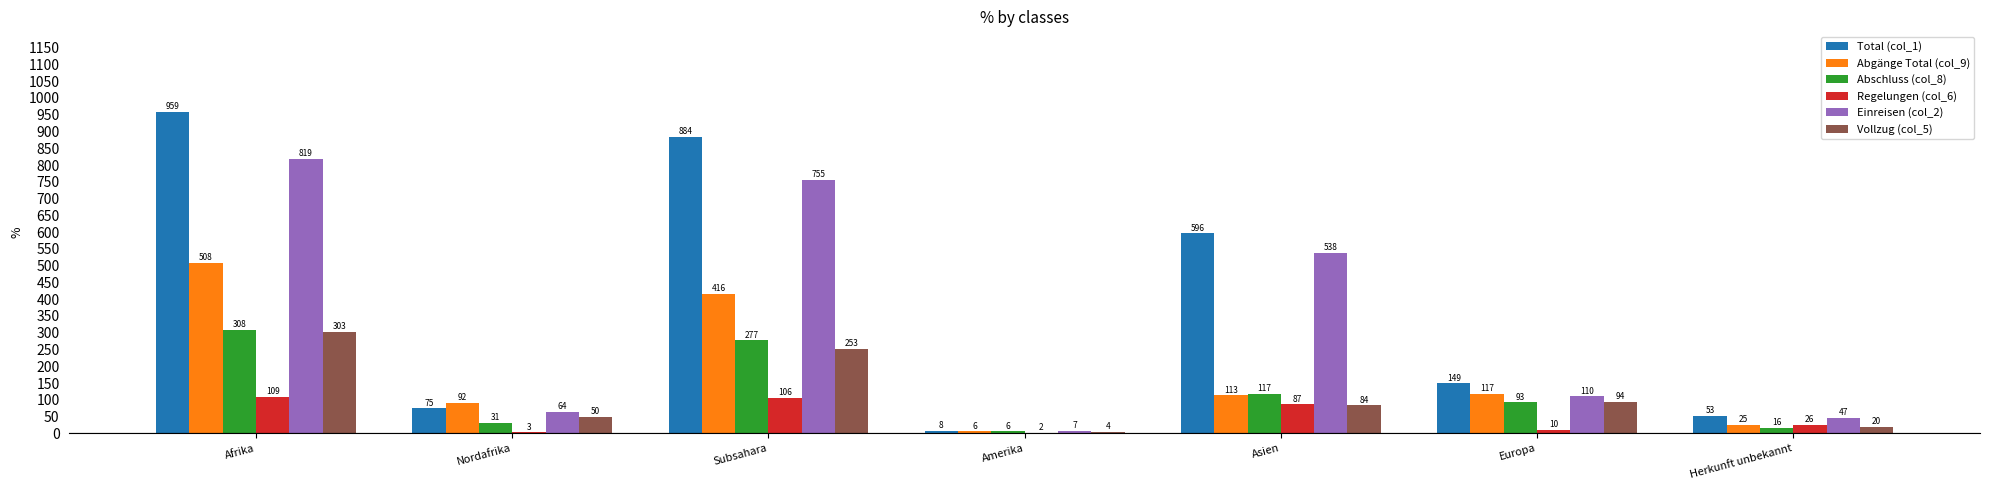

What is the total value across all series at Herkunft unbekannt?

187